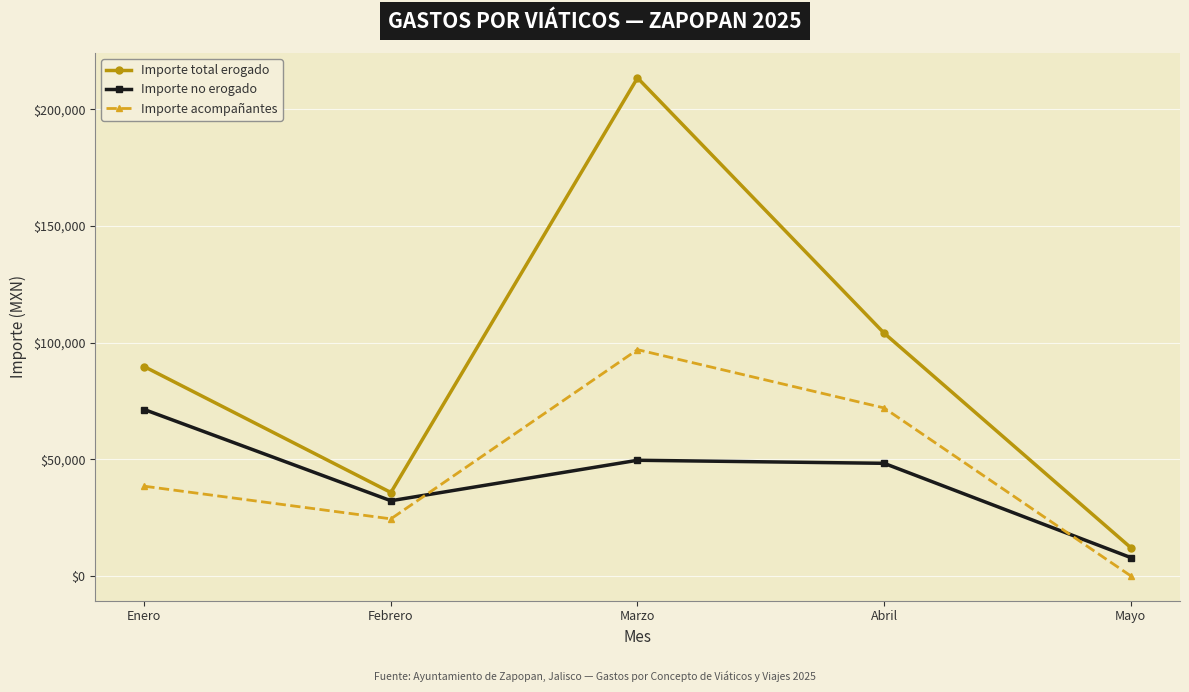

What is the value of the Importe total erogado point at the 1st from the left?

89674.6